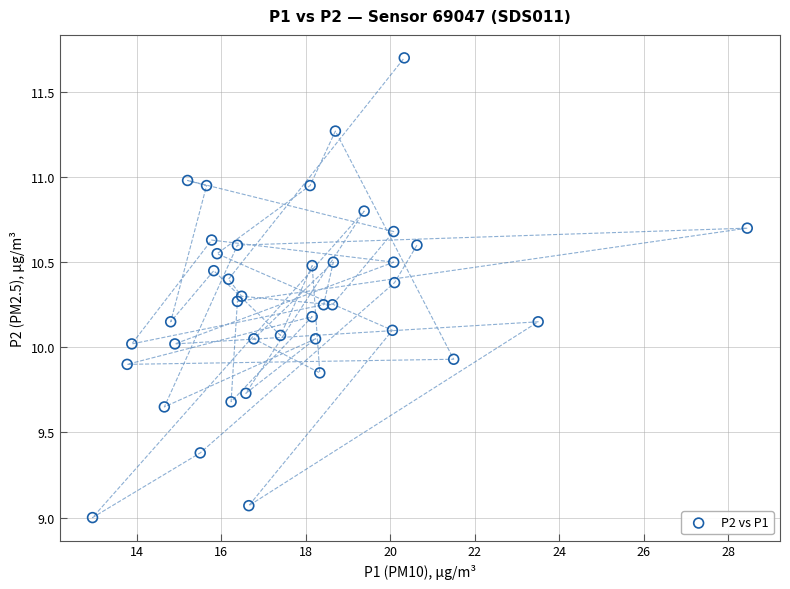

What is the range of Y values (max minus min)?

2.7